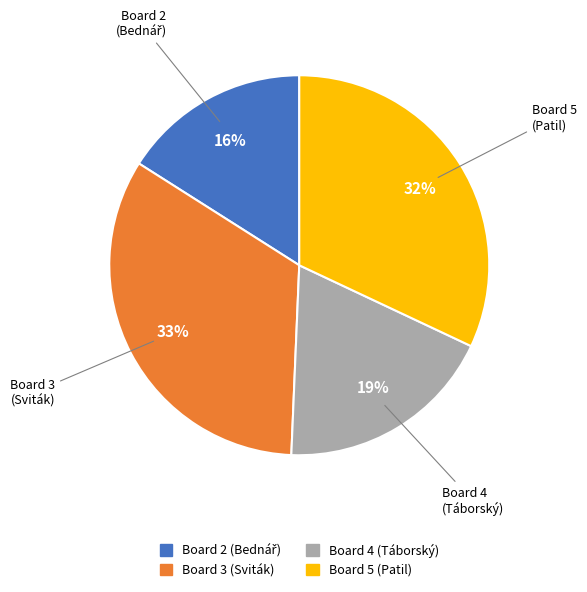

To the nearest percent, what portion does Board 3 (Sviták) represent?

33%